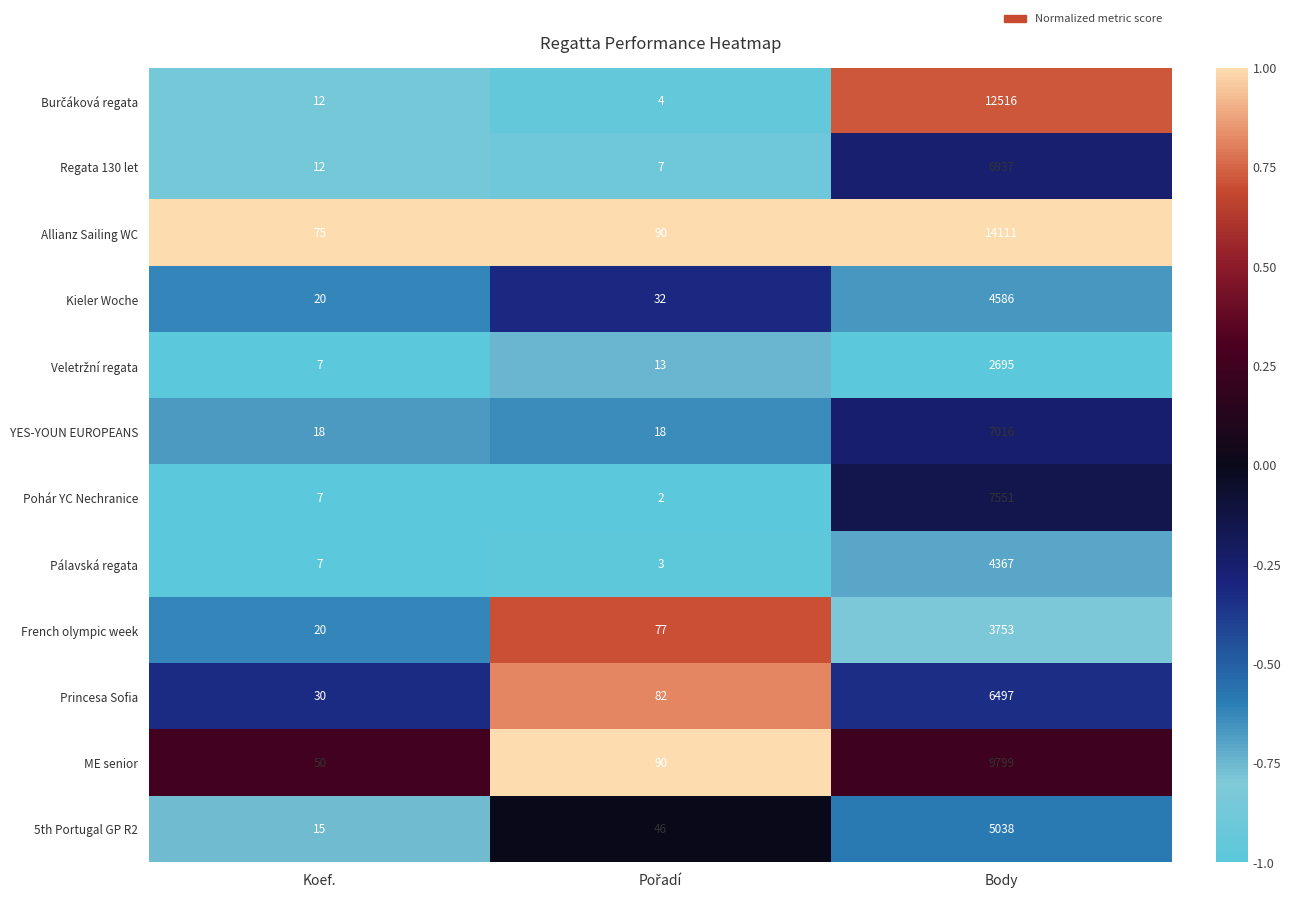

What is the difference between the maximum and minimum values in the Allianz Sailing WC series?

14036